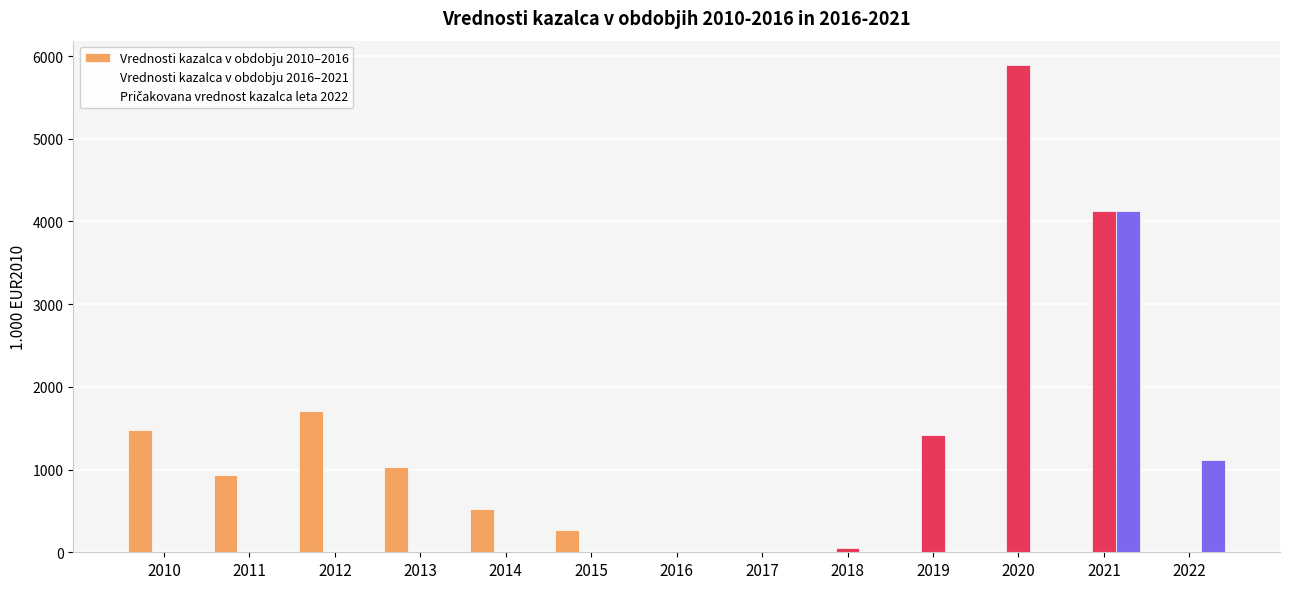

List the series in order of their peak value, highest first.

Vrednosti kazalca v obdobju 2016–2021, Pričakovana vrednost kazalca leta 2022, Vrednosti kazalca v obdobju 2010–2016